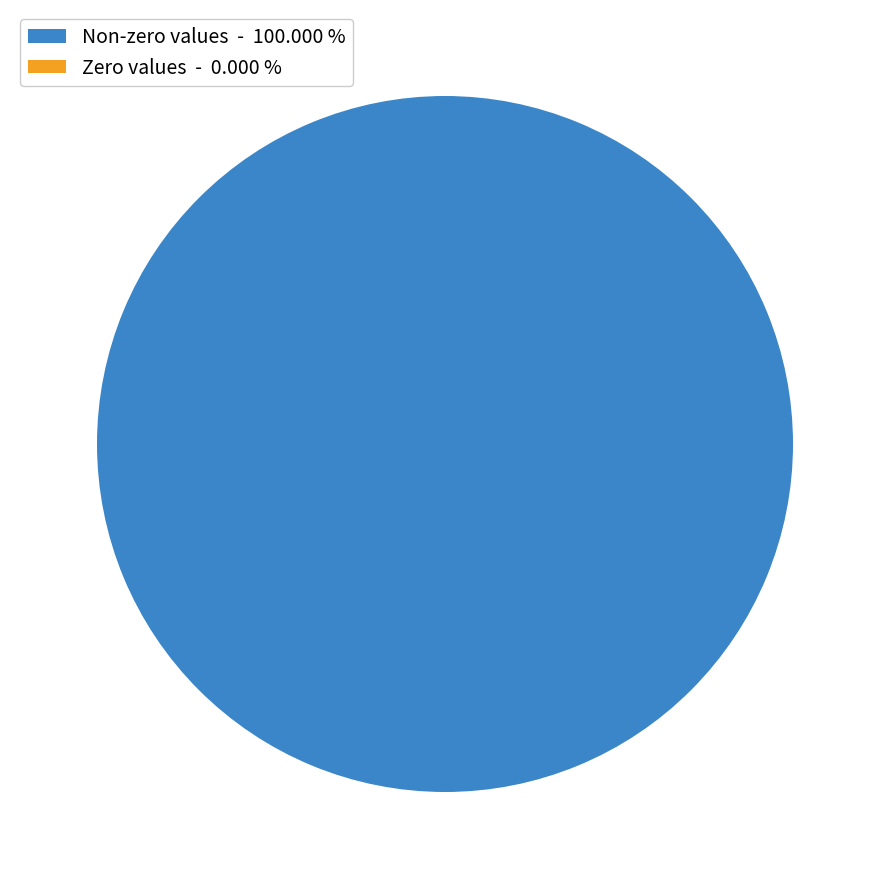

What is the total percentage of 2018-09-01T09:58:30.884Z and 2018-09-01T09:24:08.990Z?

22.3%